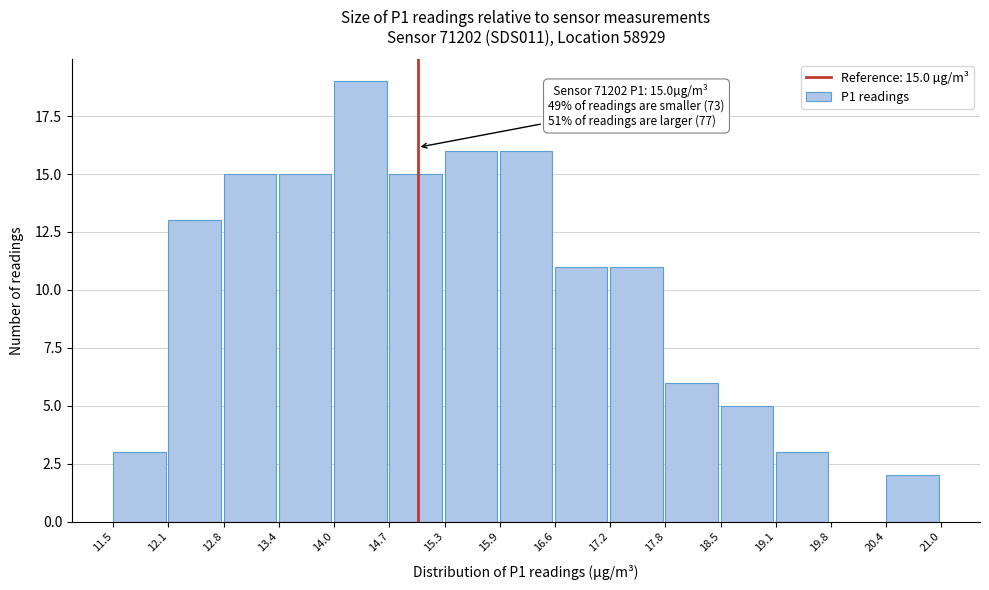

Over which range of the x-axis is the bar tallest?

14.0 to 14.7